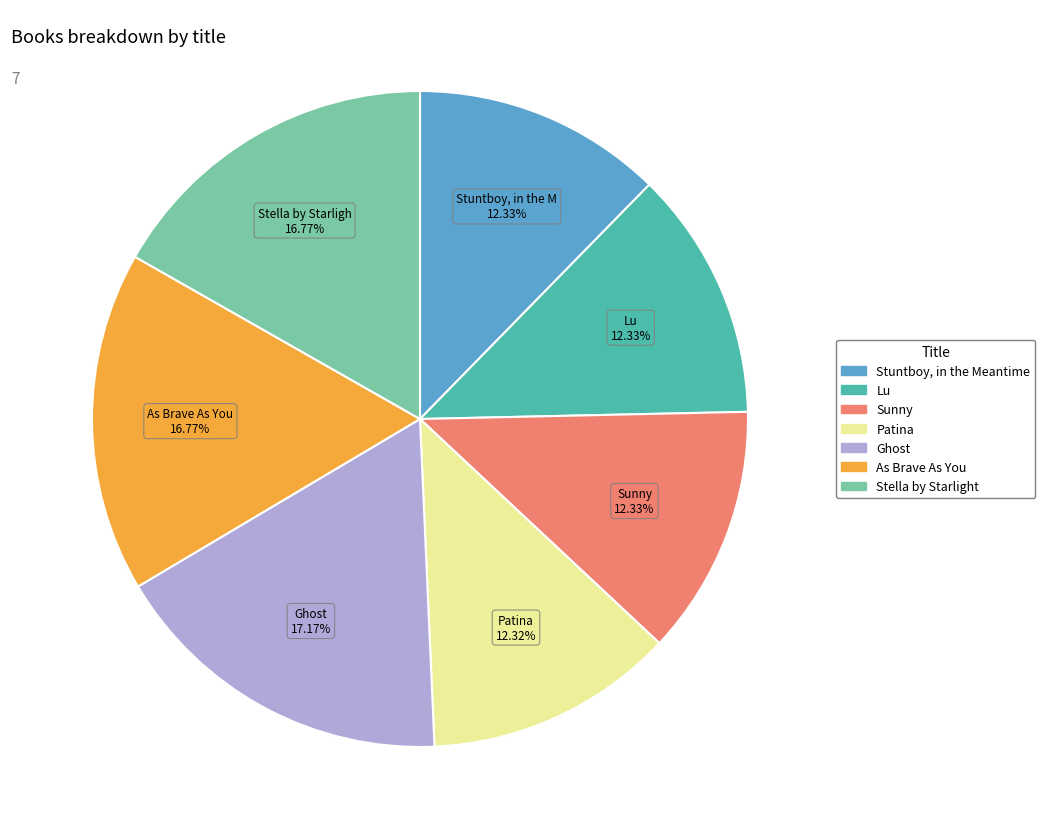

Approximately how many times larger is the value at As Brave As You compared to Stuntboy, in the Meantime?

1.4